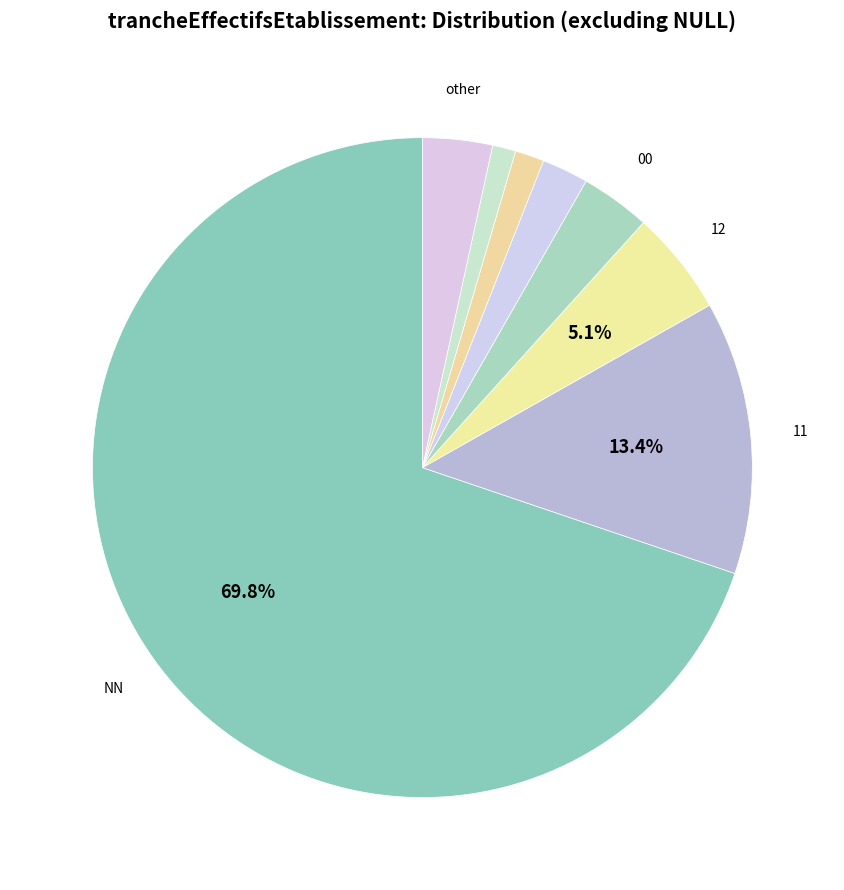

Which slice is the smallest?

03